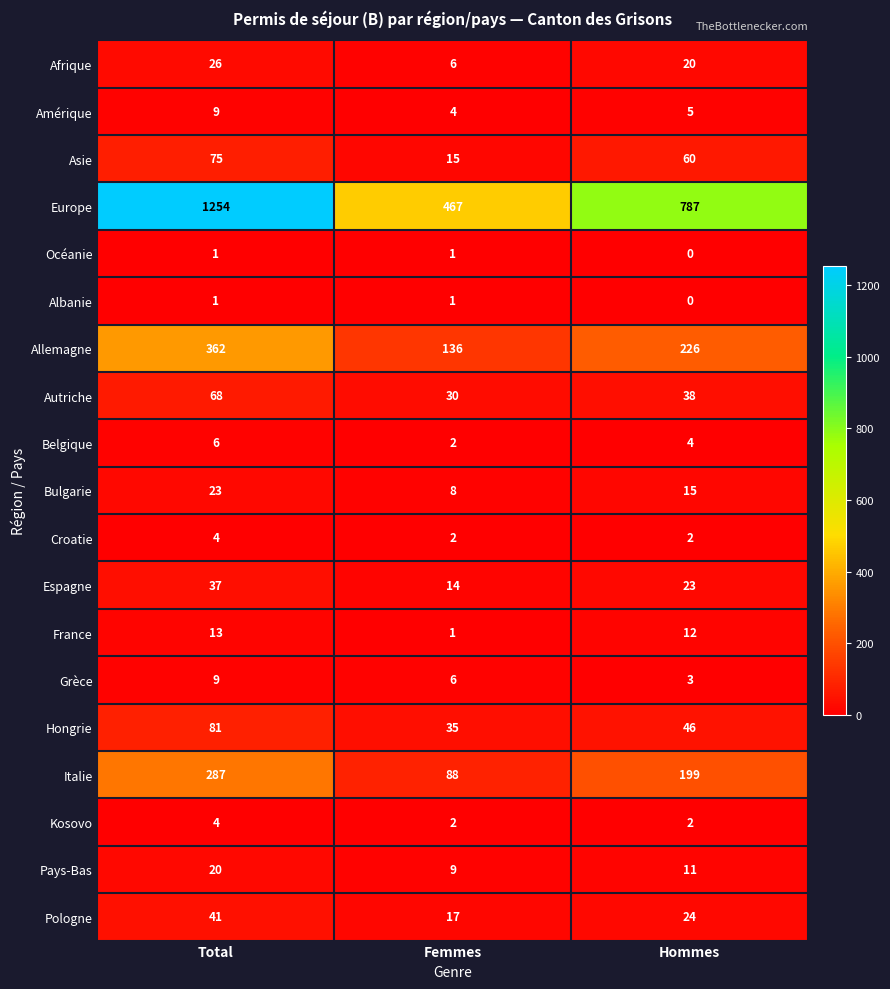

What is the total value across all series at Femmes?

844